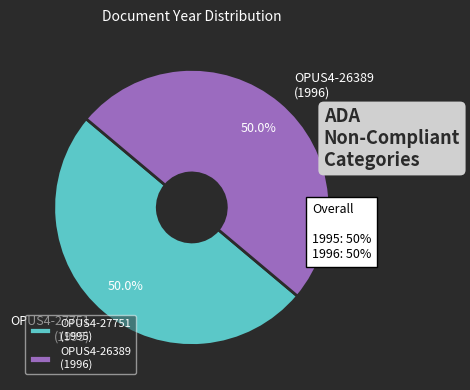

What percentage do OPUS4-27751 (1995) and OPUS4-26389 (1996) together represent?

100.0%